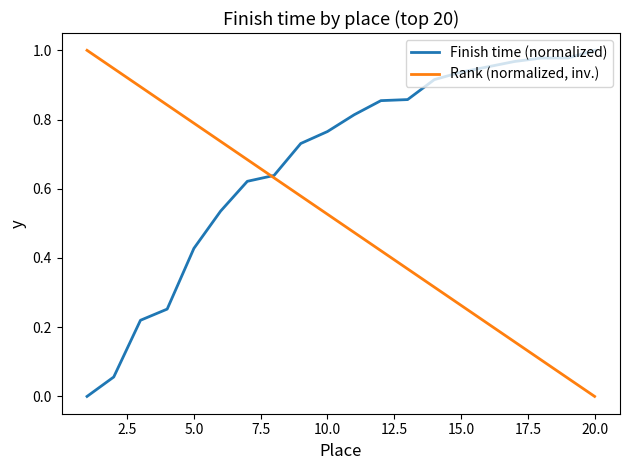

Rank the series by their average value, from lowest to highest.

Rank (normalized, inv.), Finish time (normalized)